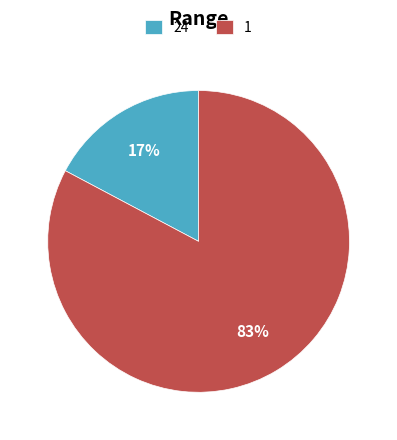

What is the smallest slice in the pie chart?

24